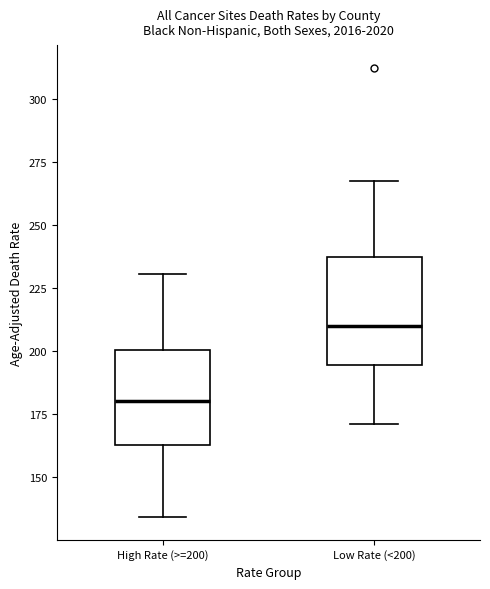

Where does the upper whisker of the box for High Rate (>=200) end on the y-axis? The values are not printed on the chart, so give them approximately, as read against the axis.

230